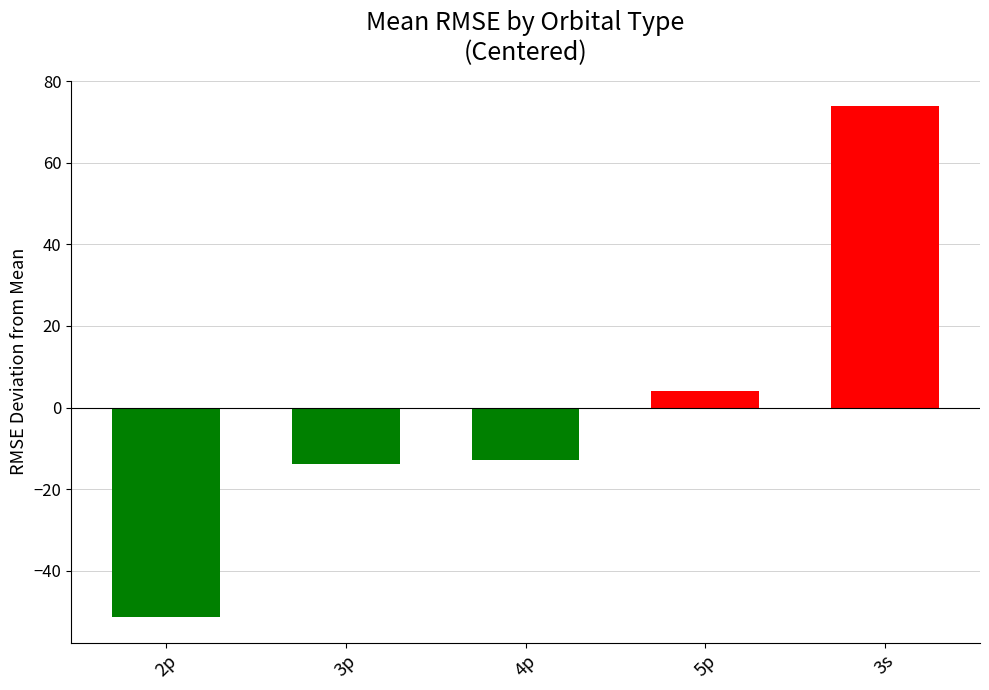

The value at 2p is -51.3. True or false?

True